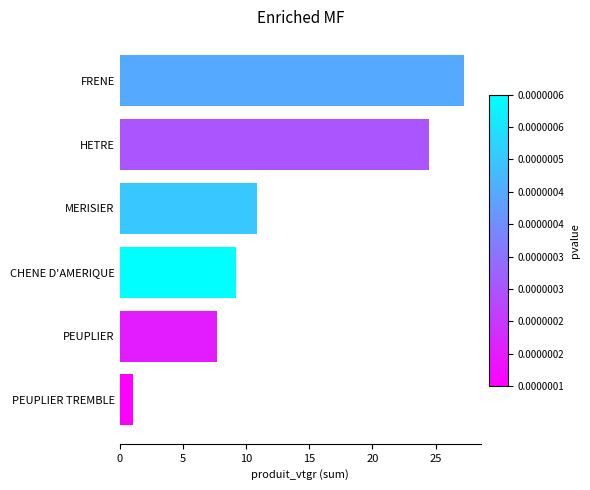

Reading top to bottom, what are all the values shown in this chart?

FRENE=27.2	HETRE=24.5	MERISIER=10.9	CHENE D'AMERIQUE=9.2	PEUPLIER=7.7	PEUPLIER TREMBLE=1.0